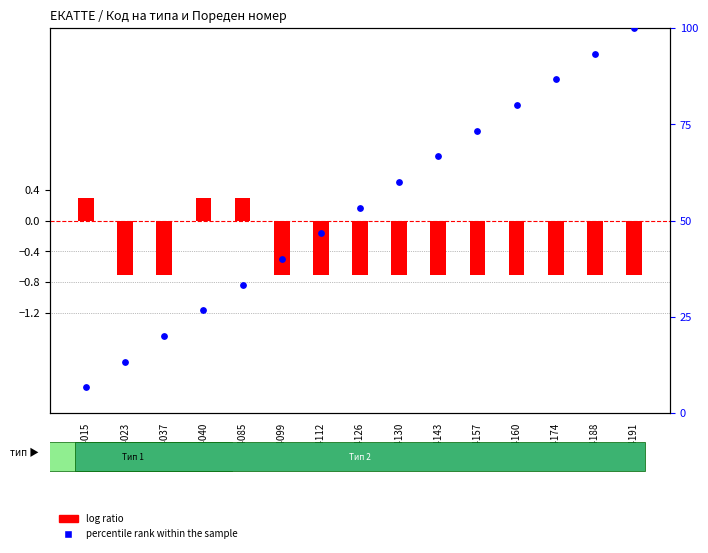

Which series contains the lowest Y value?

log ratio